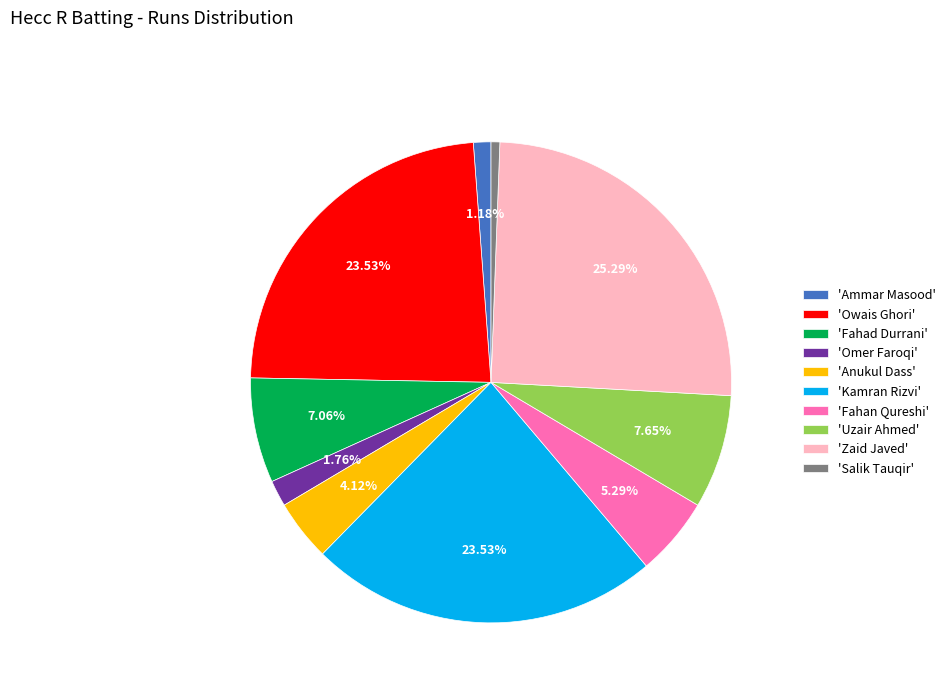

Which slice is the largest?

'Zaid Javed'